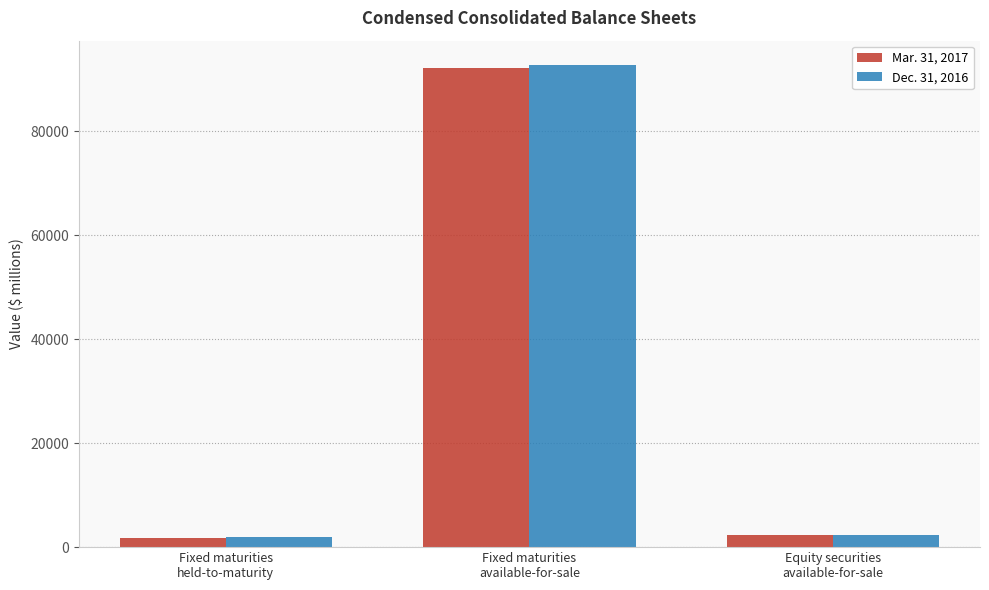

Between Fixed maturities
held-to-maturity and Fixed maturities
available-for-sale, which series saw the biggest shift?

Dec. 31, 2016